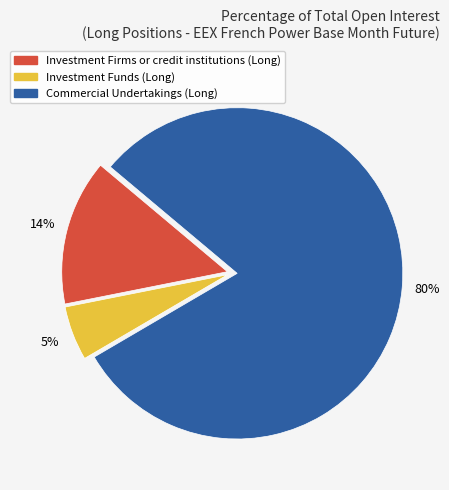

True or false: Investment Firms or credit institutions (Long) accounts for 1% of the total.

False